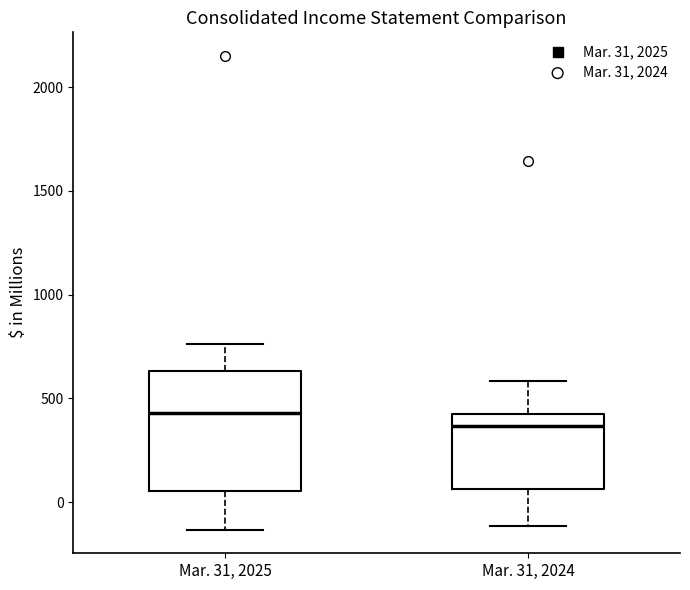

Comparing the boxes themselves (not the whiskers), which one is the tallest?

Mar. 31, 2025